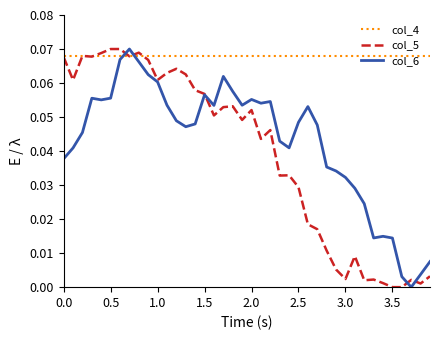

True or false: col_6 and col_4 cross at least once.

True